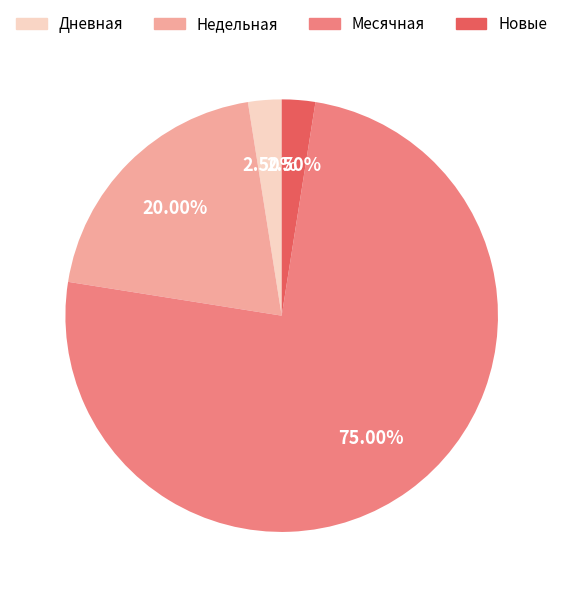

How many segments does this pie chart have?

4